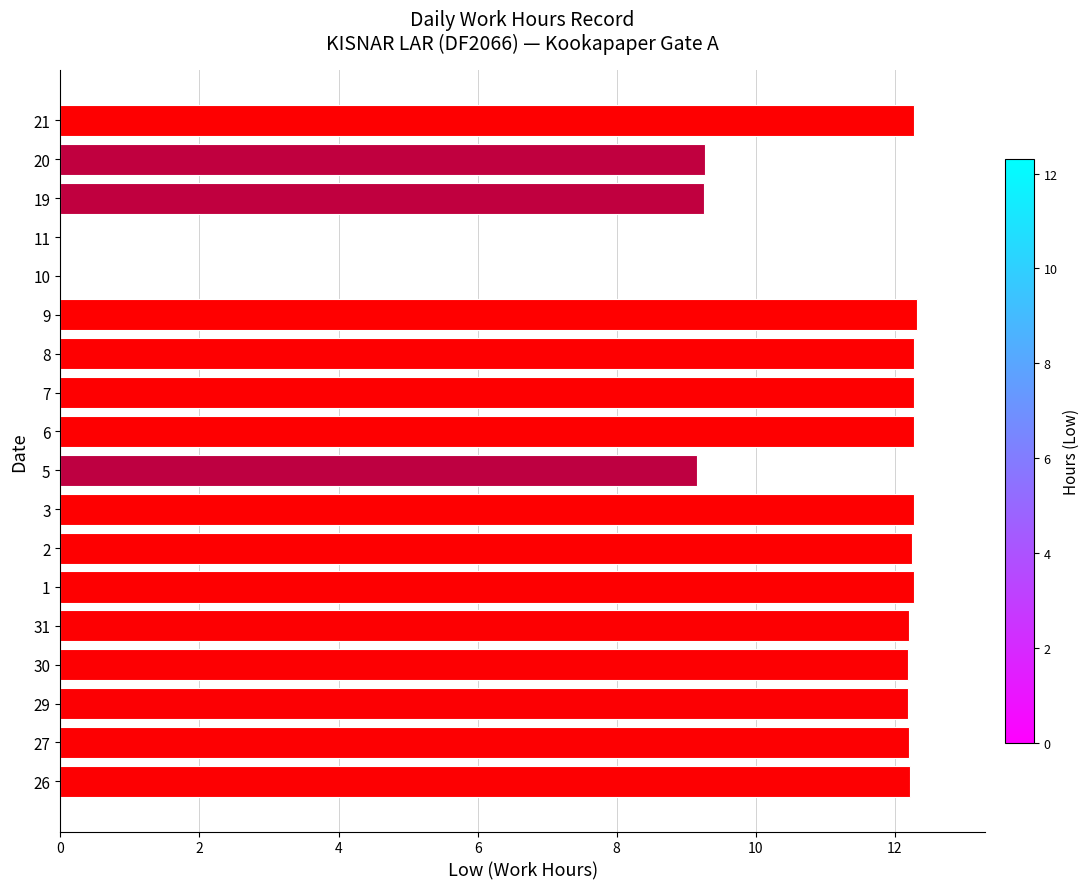

Between 3 and 19, which is larger?

3